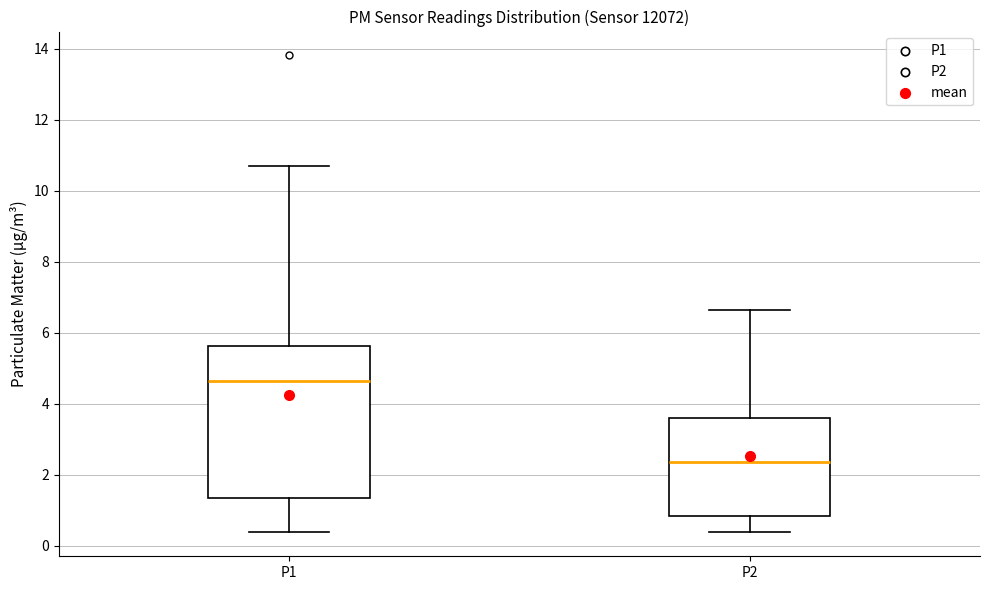

Which box's median line is the lowest?

P2